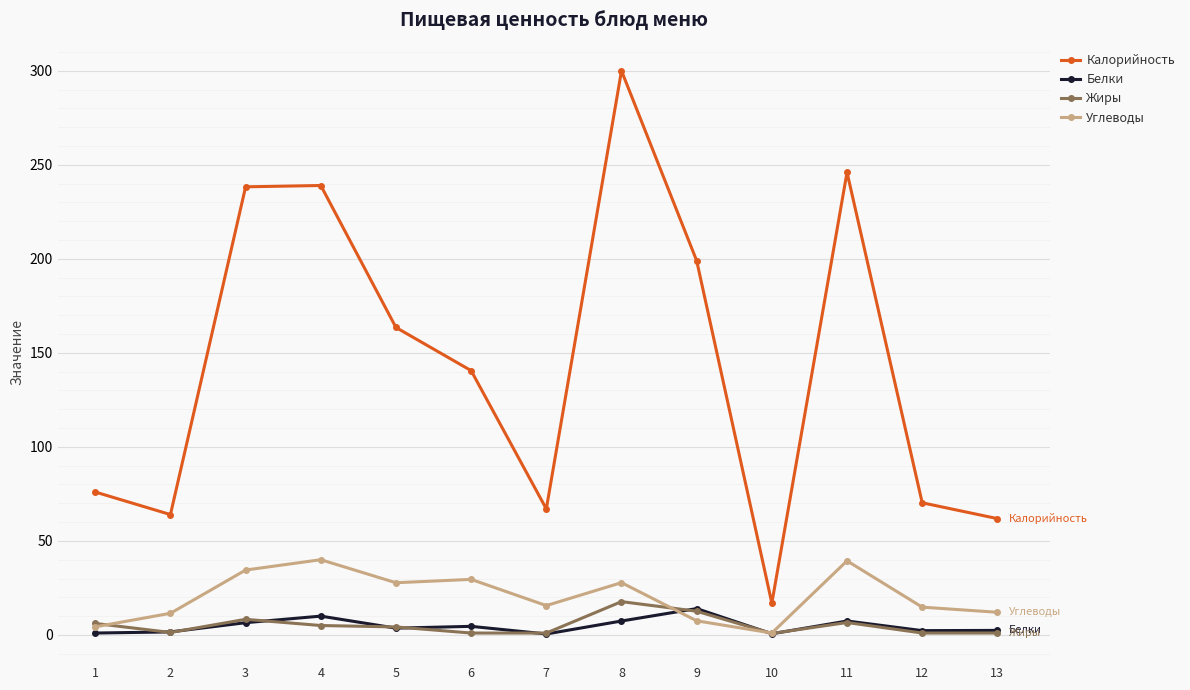

Which label corresponds to the largest value in the chart?

8